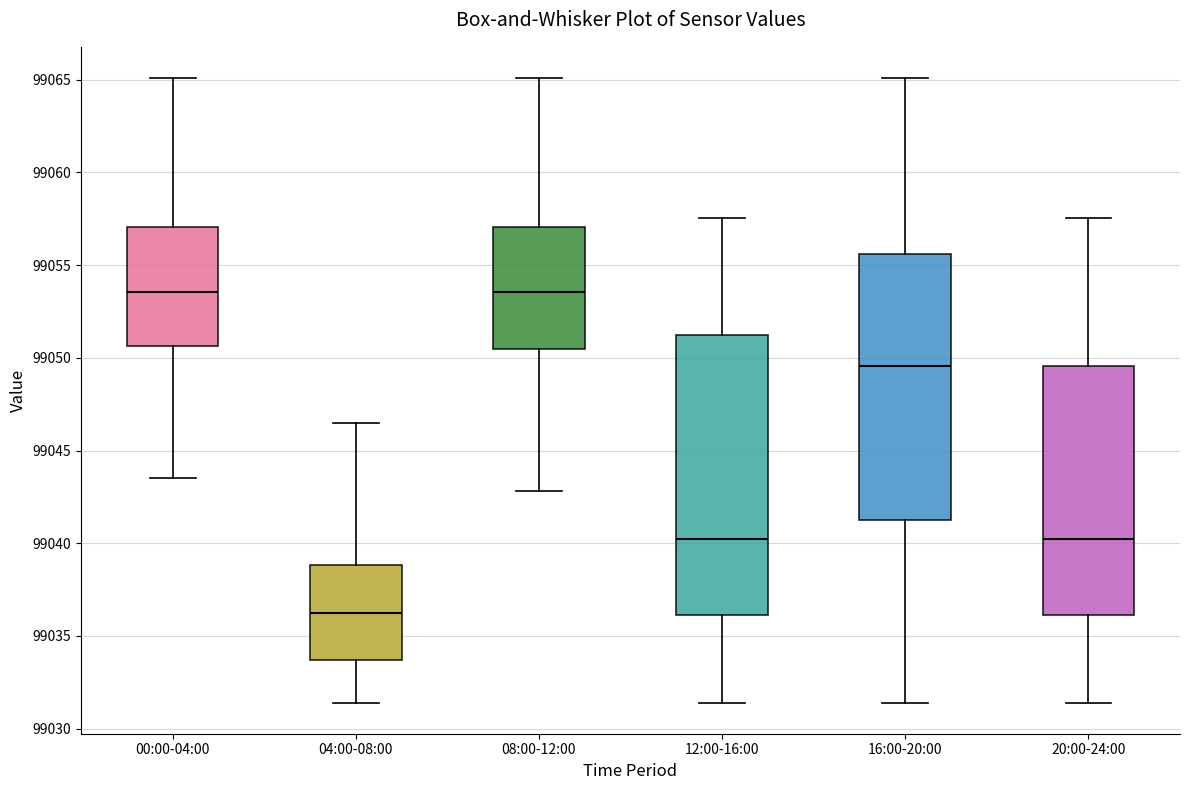

Where does the median line of the box for 20:00-24:00 sit on the y-axis? The values are not printed on the chart, so give them approximately, as read against the axis.

99040.0